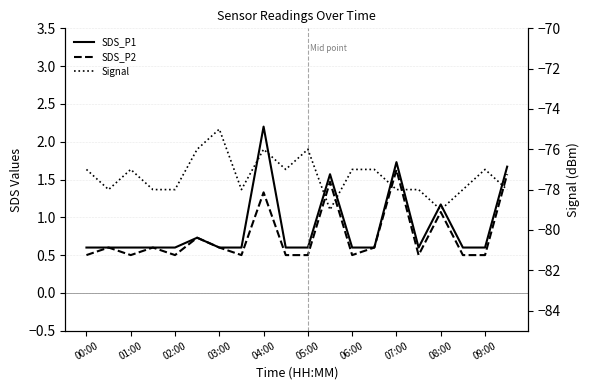

Is the value of SDS_P2 at 03:00 greater than the value of Signal at 14?

Yes